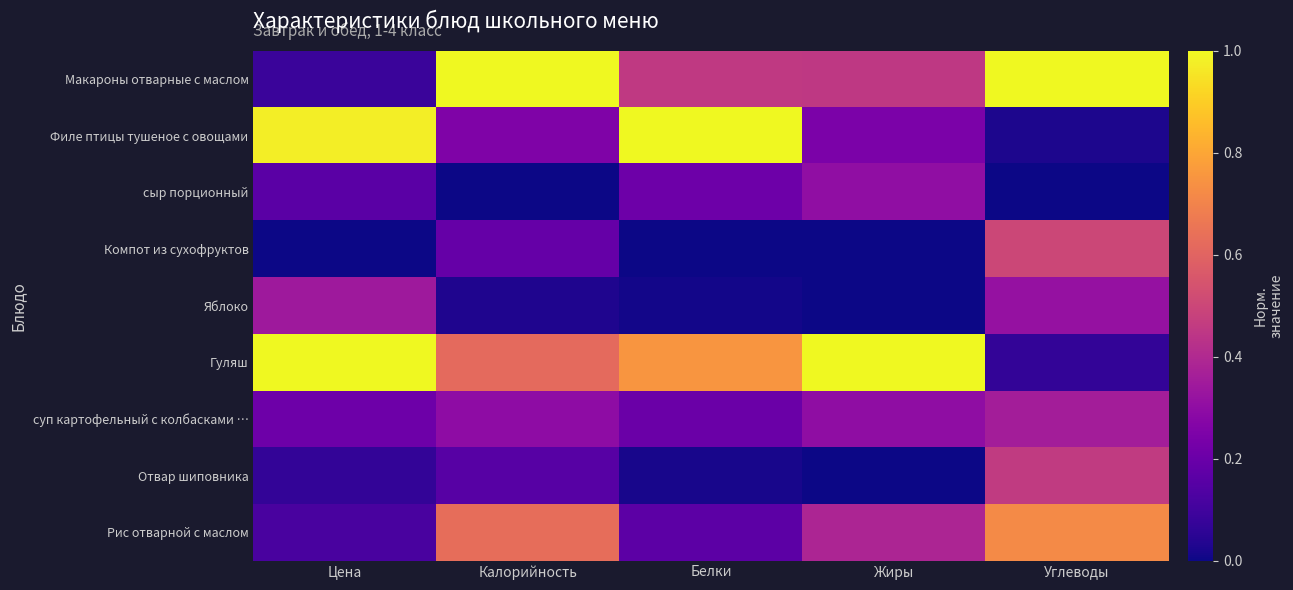

At which category is the sum across all series the highest?

Углеводы